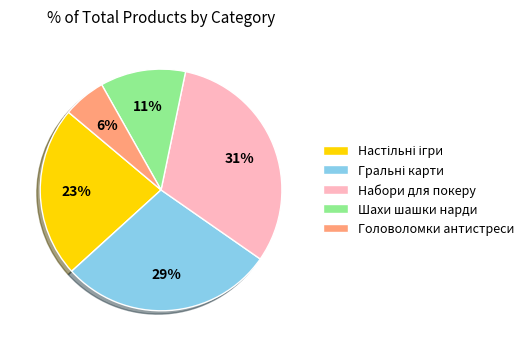

Between Шахи шашки нарди and Головоломки антистреси, which is larger?

Шахи шашки нарди